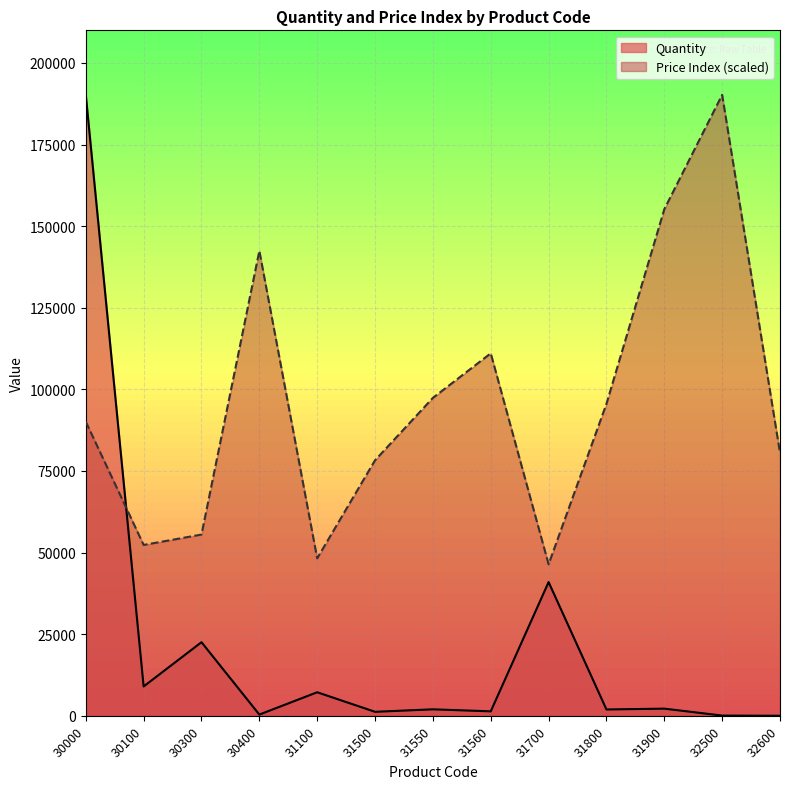

True or false: Price Index has a value of 142447.2 at 30400.

True